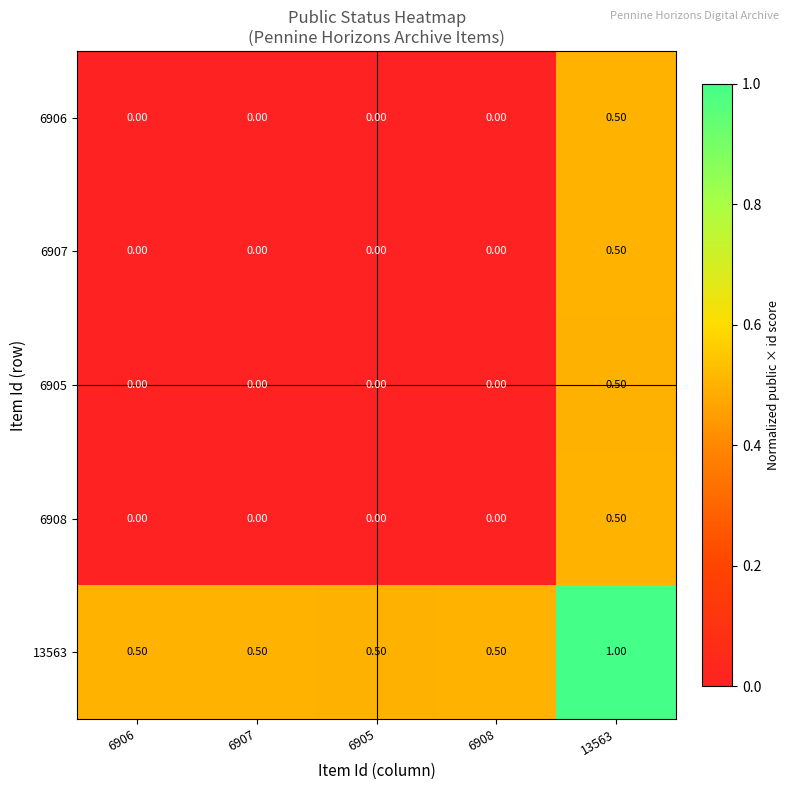

What is the maximum value shown in the chart?

1.0